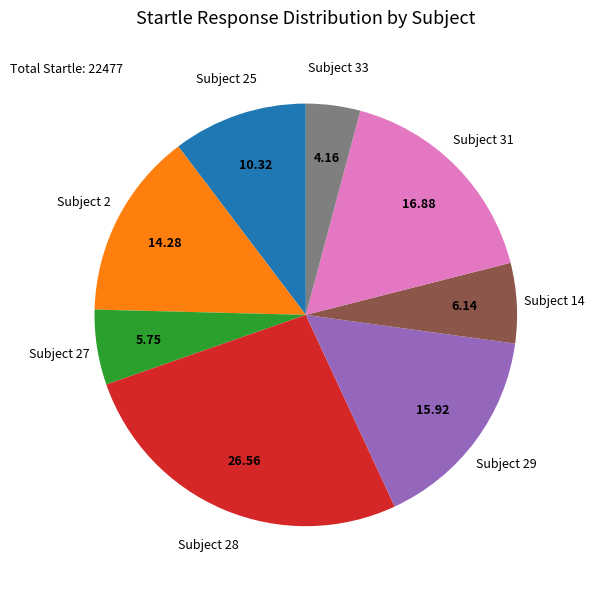

Is there any slice that represents more than half of the pie?

No